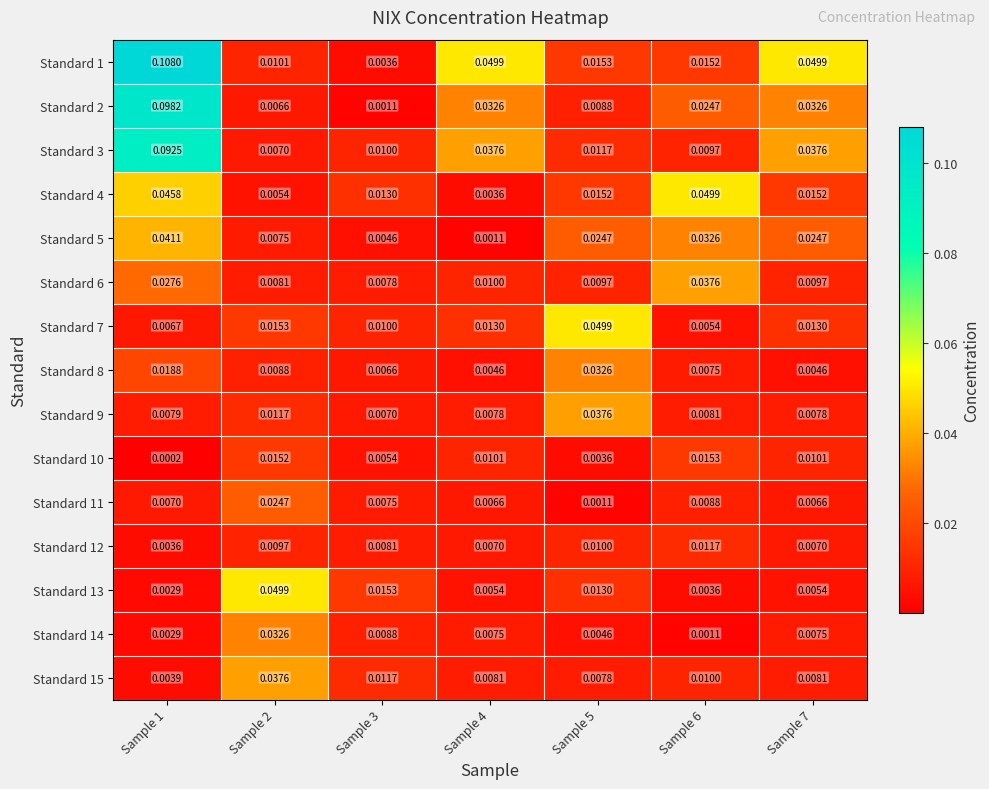

Count the number of categories in the chart.

7